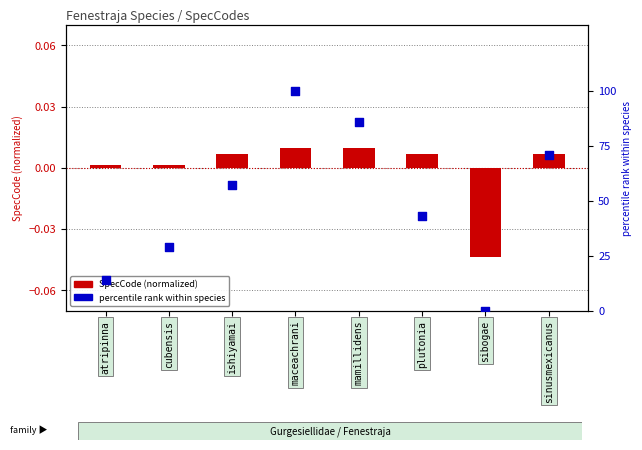

Which series contains the lowest Y value?

SpecCode (normalized)